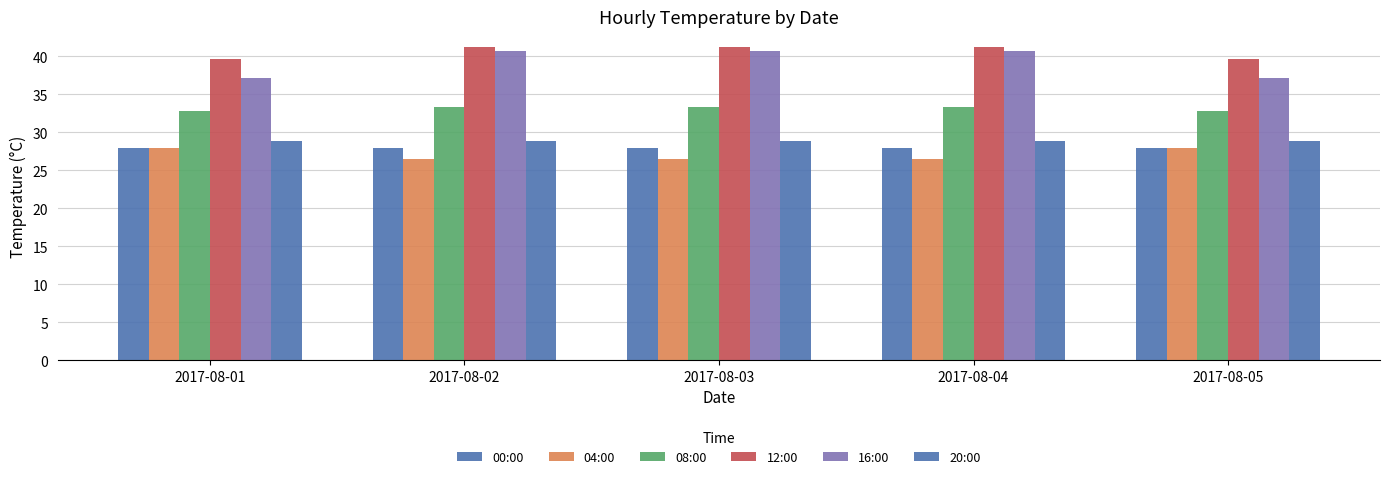

What is the total value across all series at 2017-08-03?

198.5